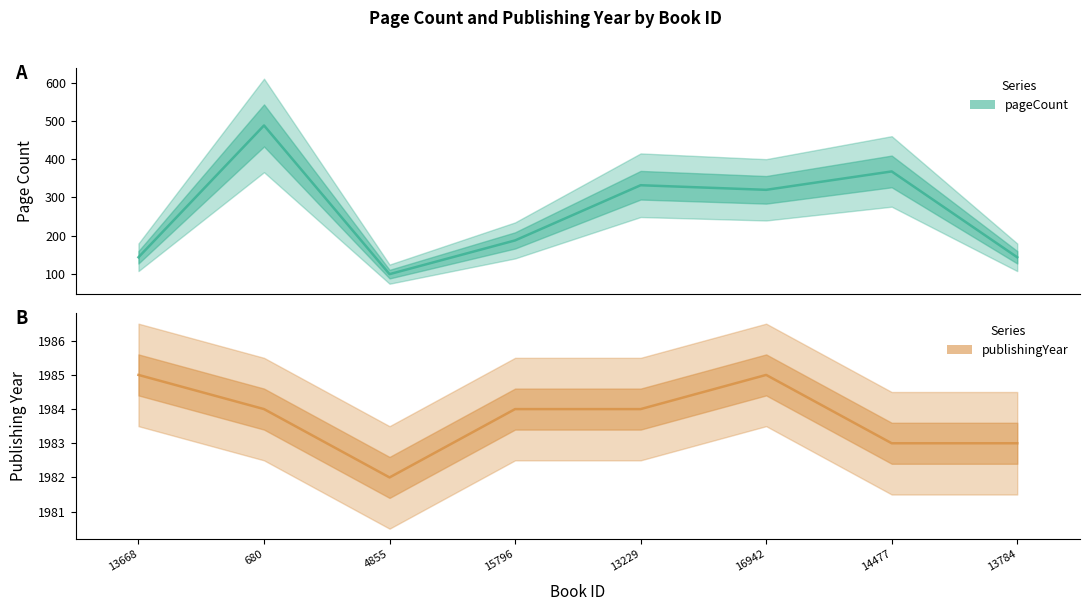

Does the chart have visible grid lines?

No